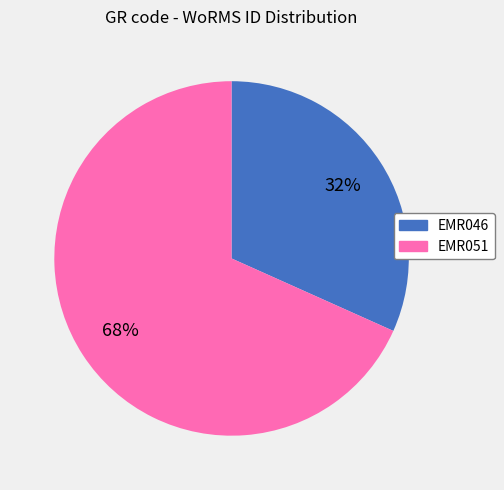

Combined, do EMR046 and EMR051 account for over 50%?

Yes